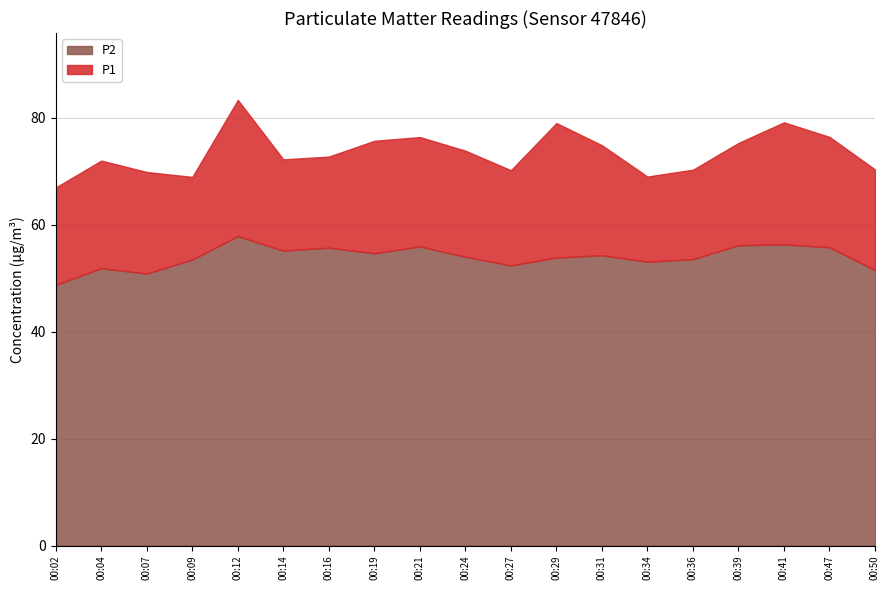

What is the smallest value displayed?

48.7